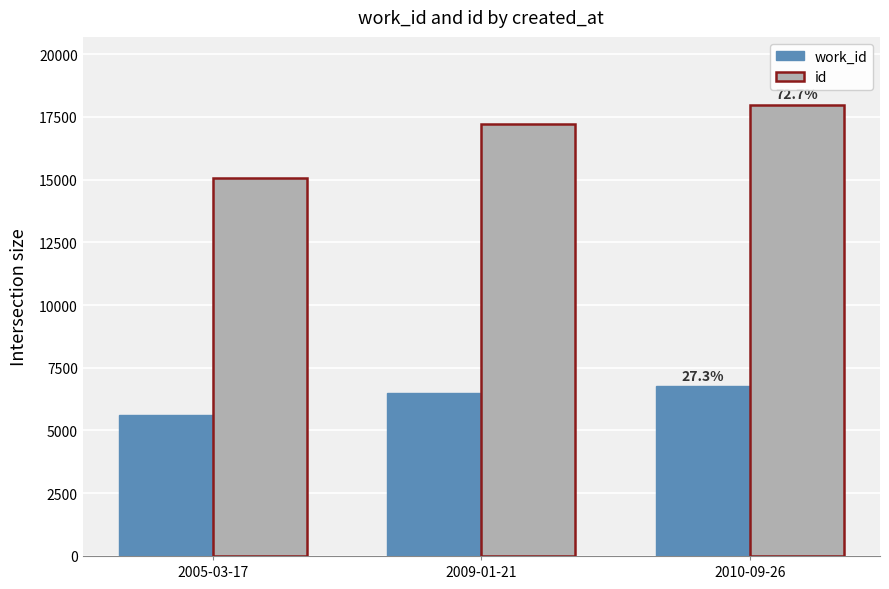

What is the spread (max minus min) of values at 2010-09-26?

11230